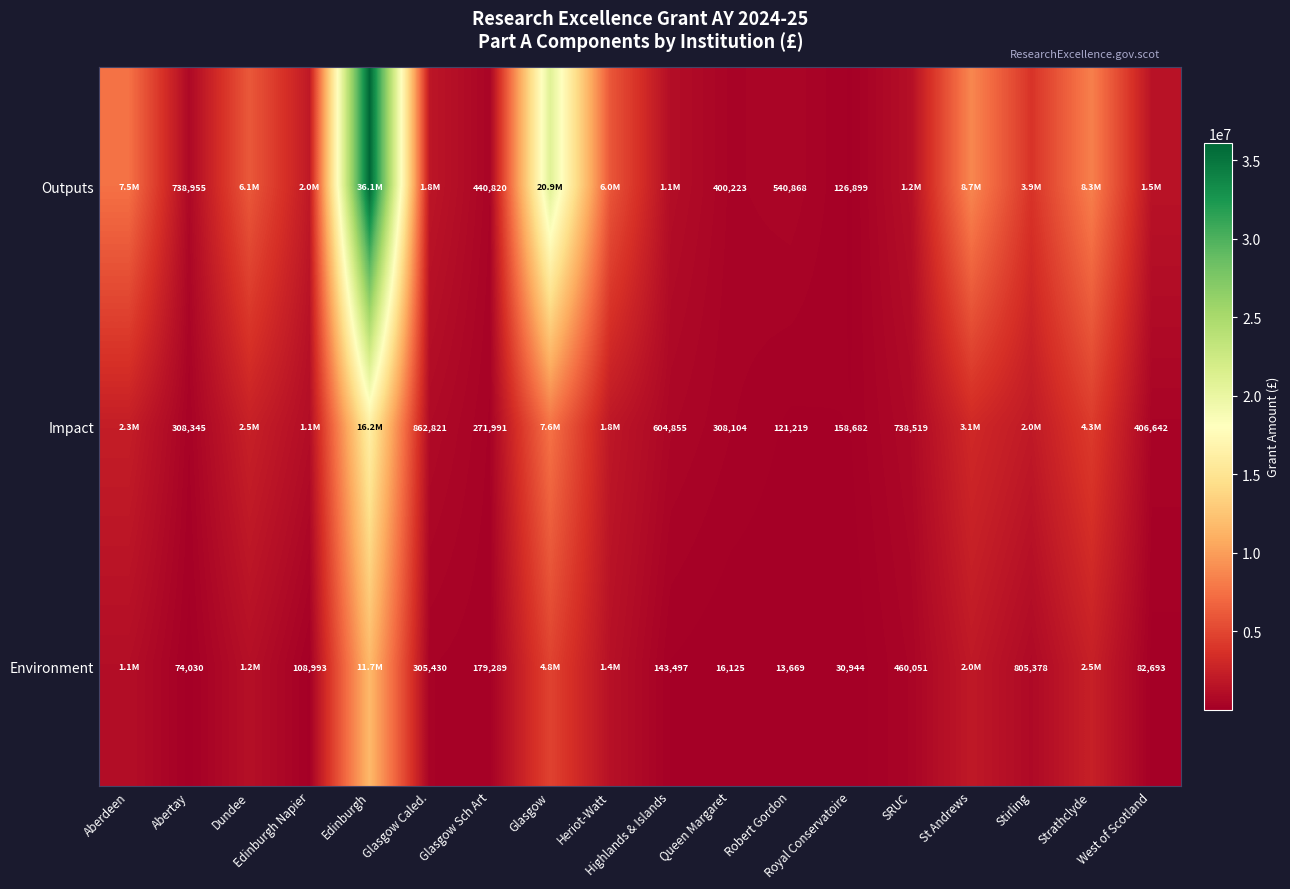

What is the total value across all series at Queen Margaret?

724452